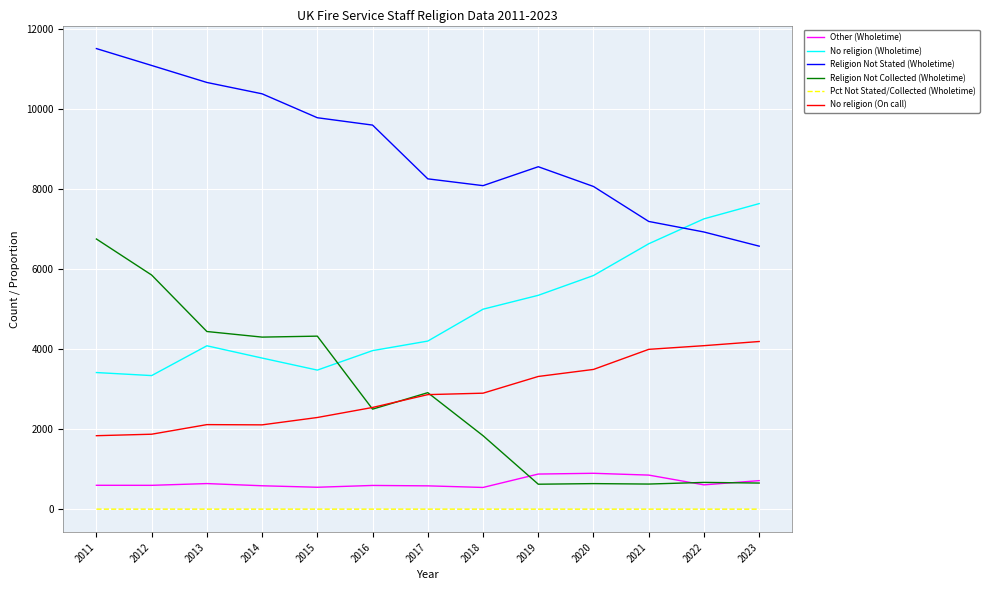

Is the value of Religion Not Collected (Wholetime) at 2017 greater than the value of Religion Not Stated (Wholetime) at 2015?

No